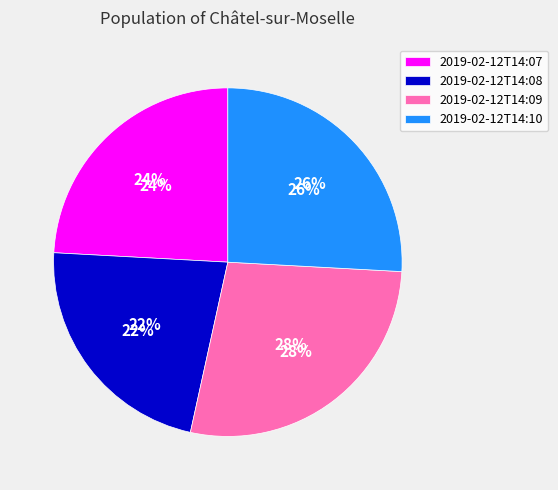

Which slice is the largest?

2019-02-12T14:09